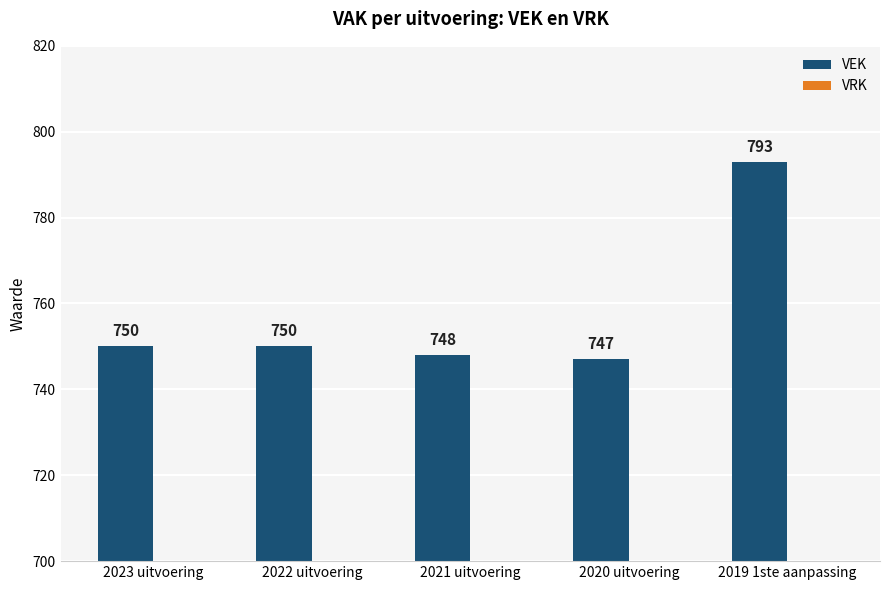

How many bars are there in total?

5